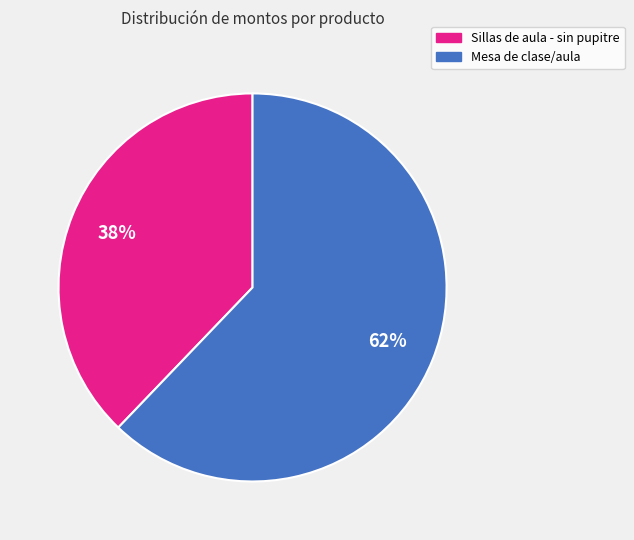

True or false: Sillas de aula - sin pupitre accounts for 38% of the total.

True